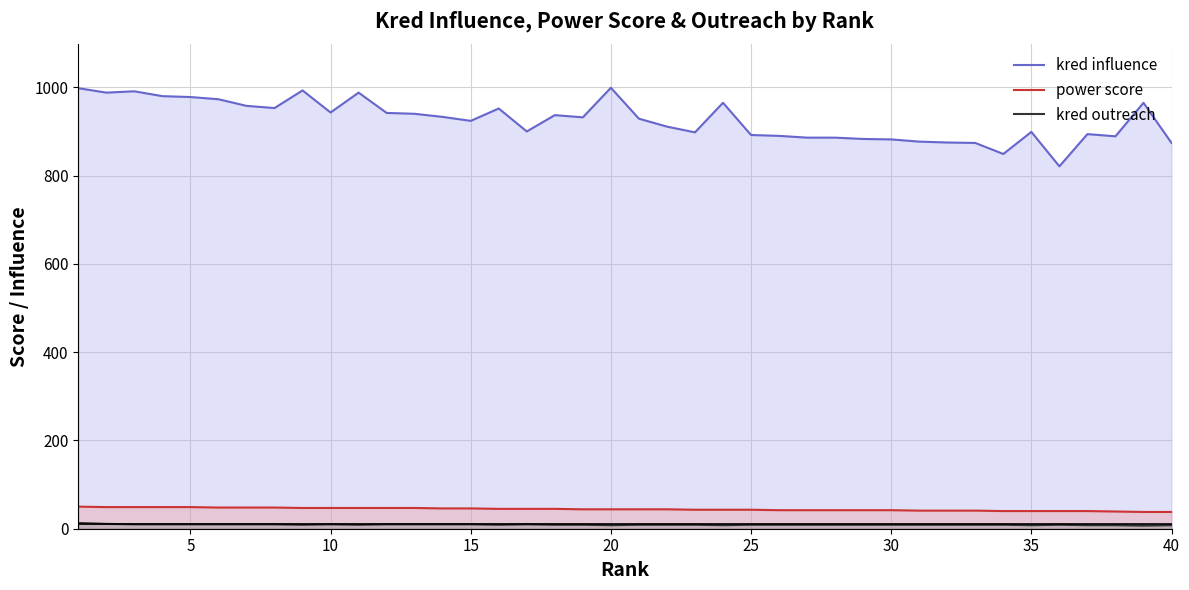

What is the difference between the maximum and second lowest values in the kred influence series?

150